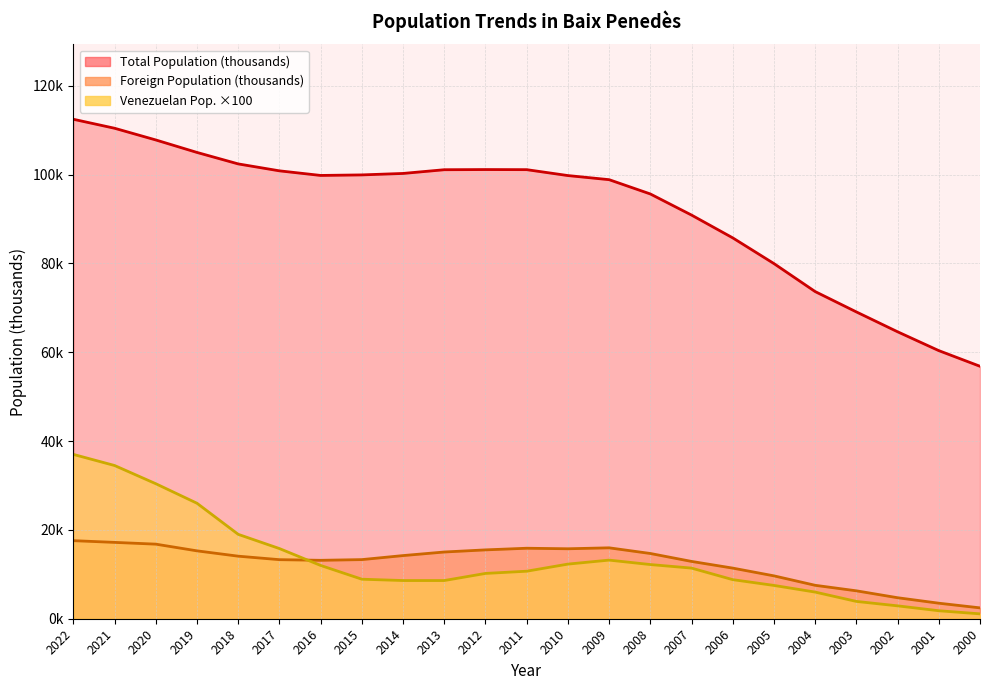

Count the number of data series in this chart.

3